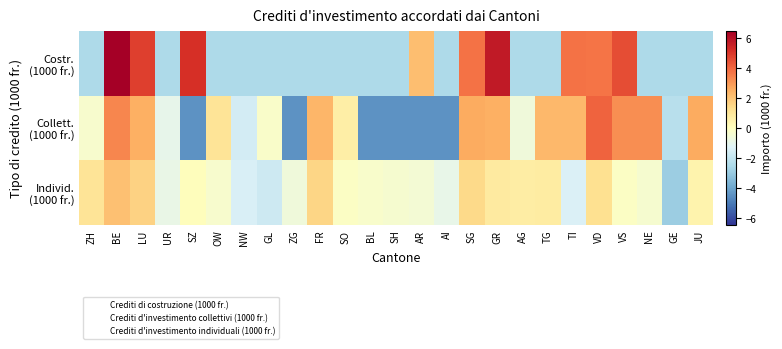

List the series in order of their overall mean, highest first.

Individ. (1000 fr.), Collett. (1000 fr.), Costr. (1000 fr.)